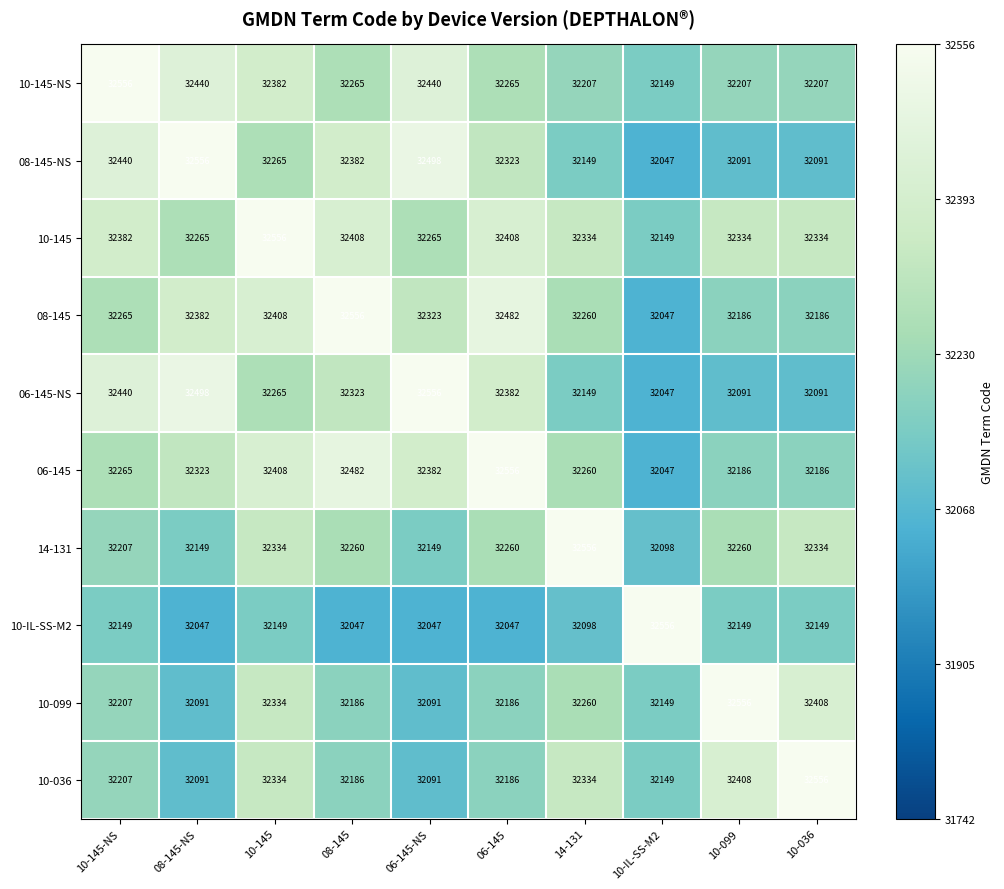

What is the difference between the highest and lowest values at 06-145-NS?

509